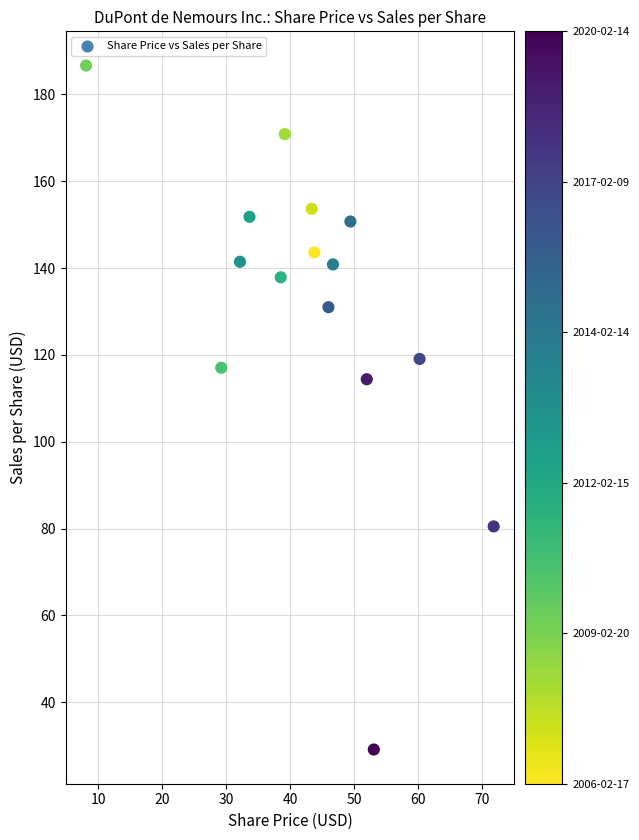

What Y value in the scatter plot is closest to 107?

114.4